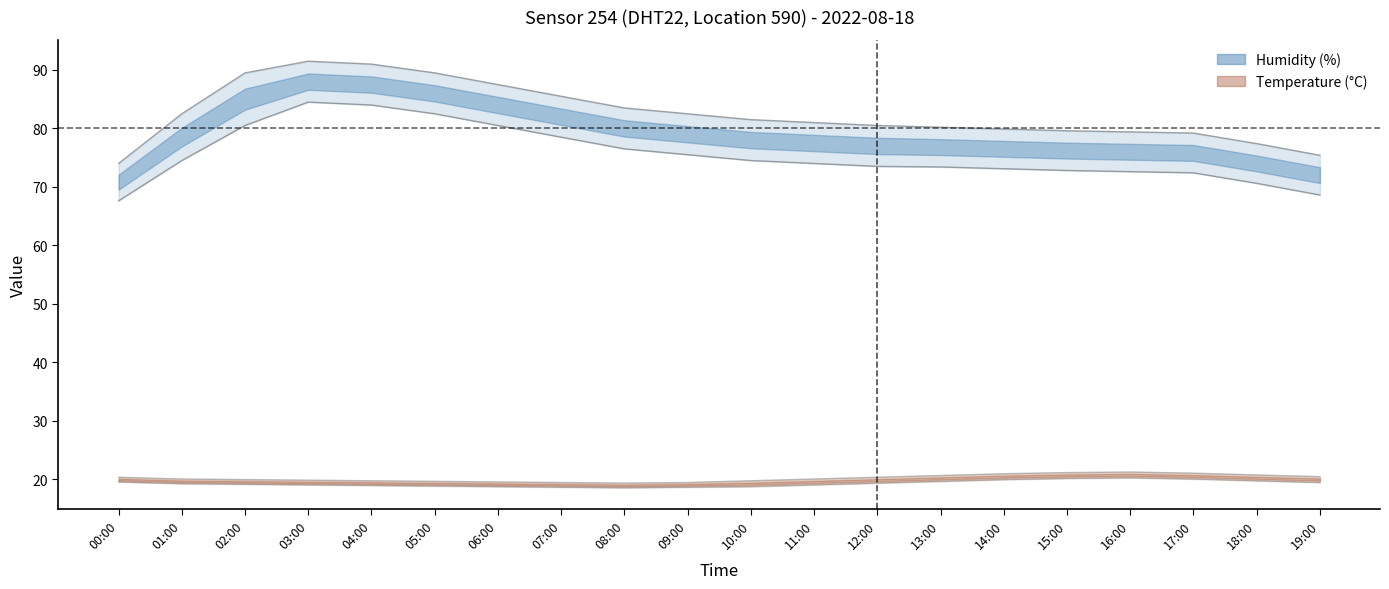

Where is humidity_upper nearest to the value 76?

08:00